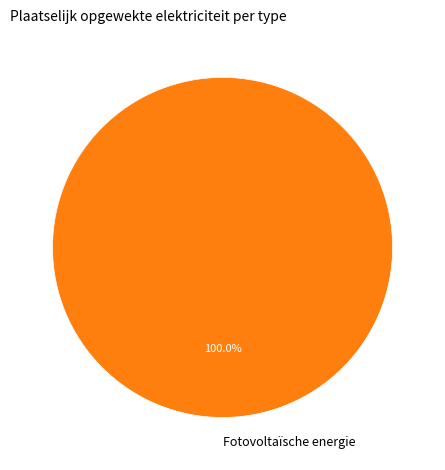

Rank the categories by value from highest to lowest.

Fotovoltaïsche energie